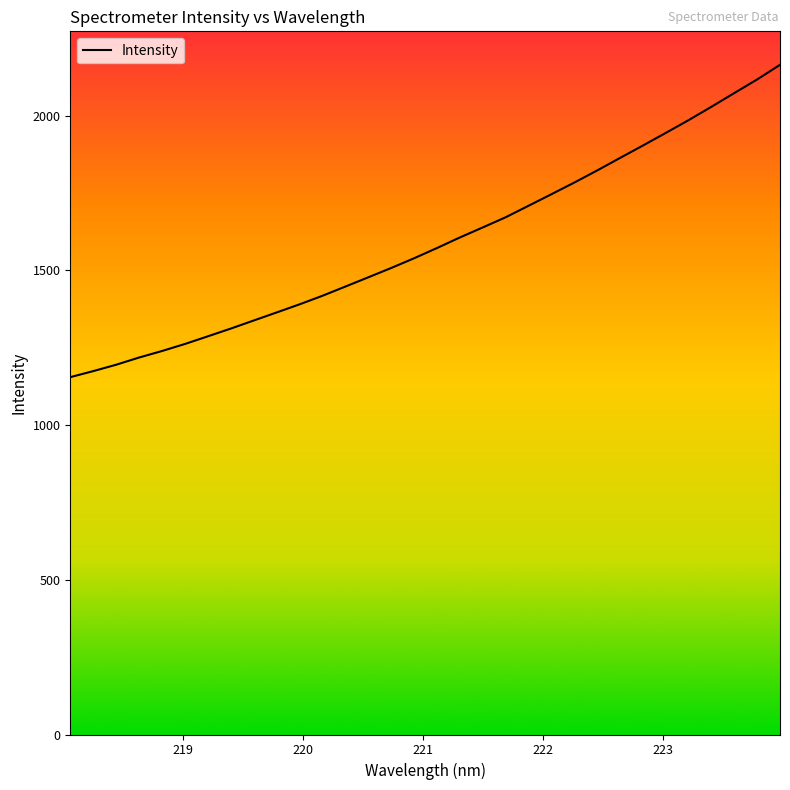

True or false: there are more than 2 points higher than both neighbors.

False